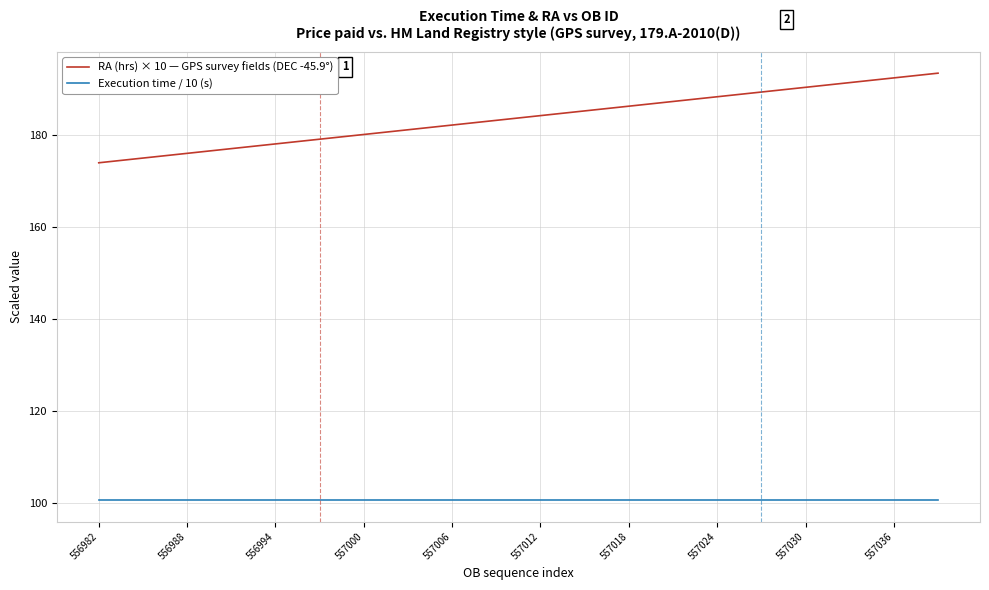

What is the maximum value shown in the chart?

193.4